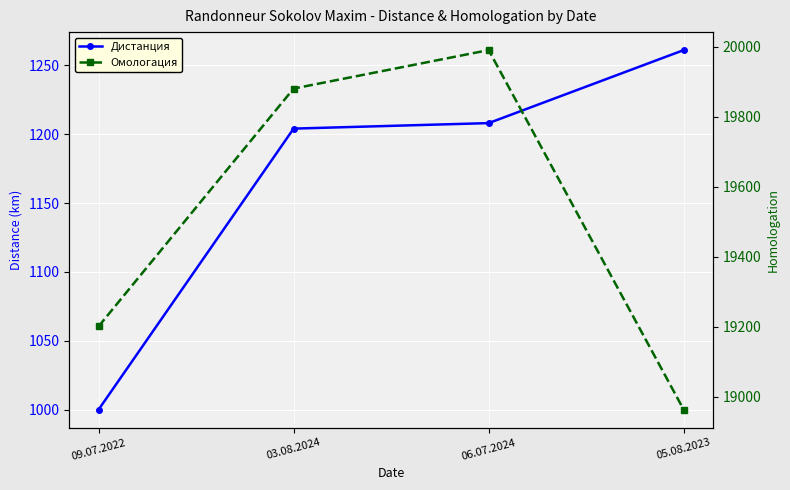

What is the value of the Дистанция point at the 3rd from the left?

1208